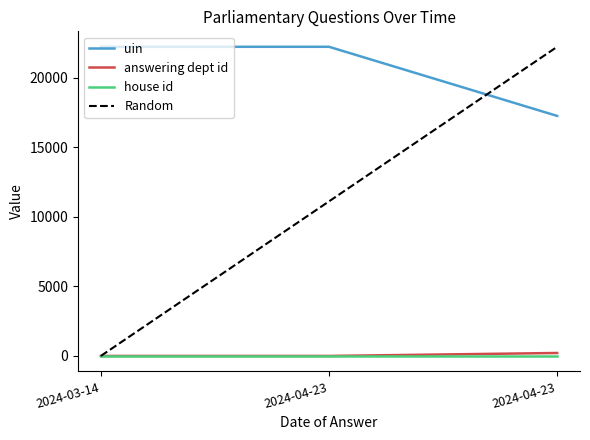

Is the value of answering dept id at 2024-04-23 greater than the value of house id at 2024-04-23?

No